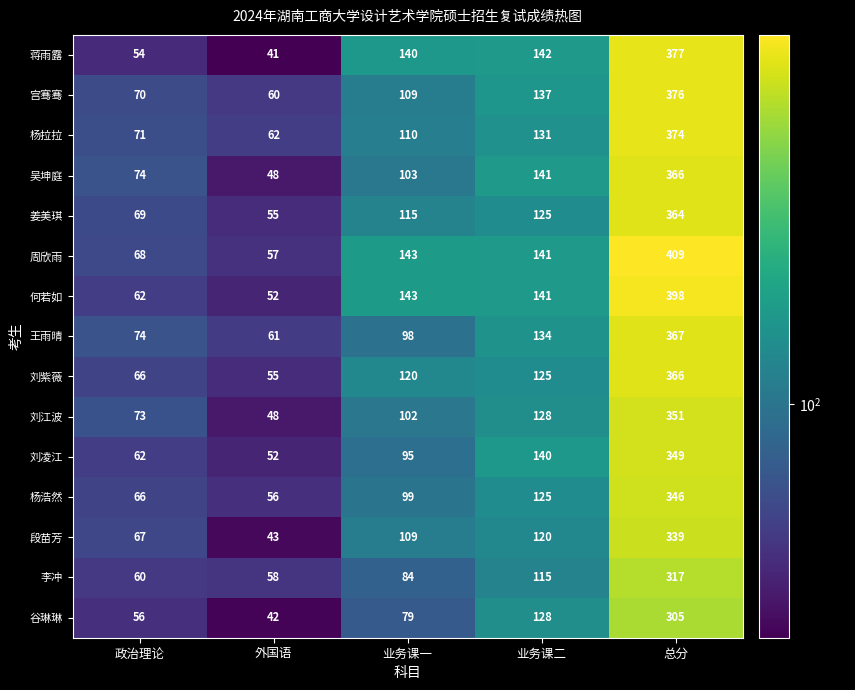

What is the difference between the maximum and minimum values in the 蒋雨露 series?

336